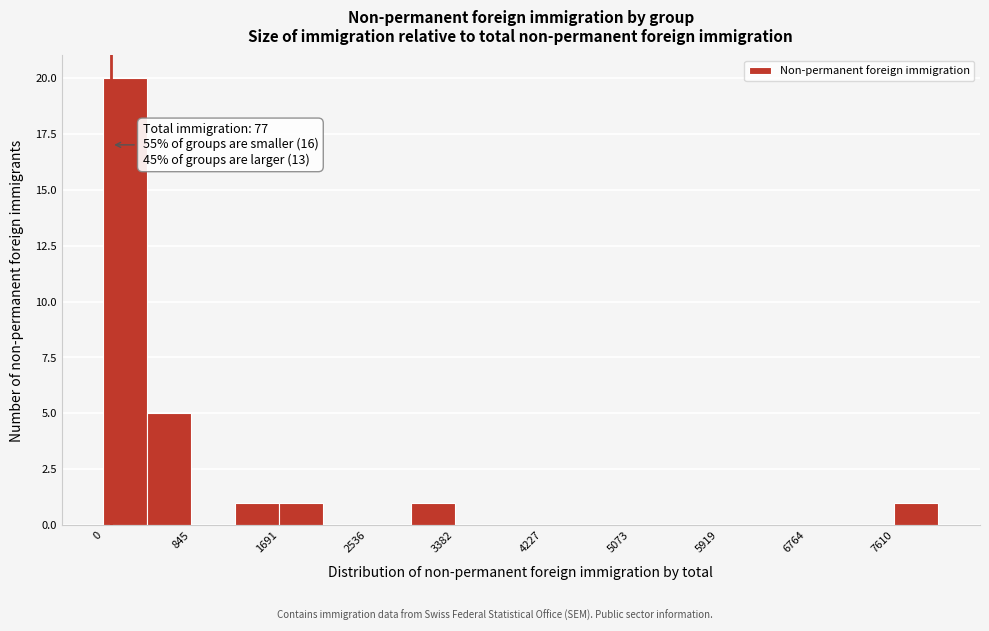

Over which range of the x-axis is the bar tallest?

0 to 400